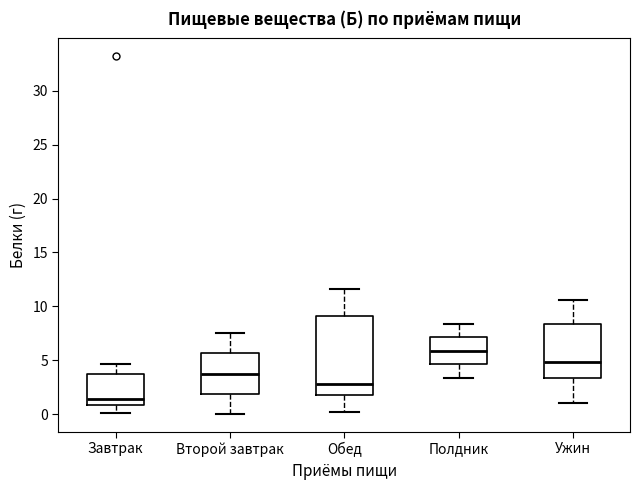

Comparing the boxes themselves (not the whiskers), which one is the tallest?

Обед